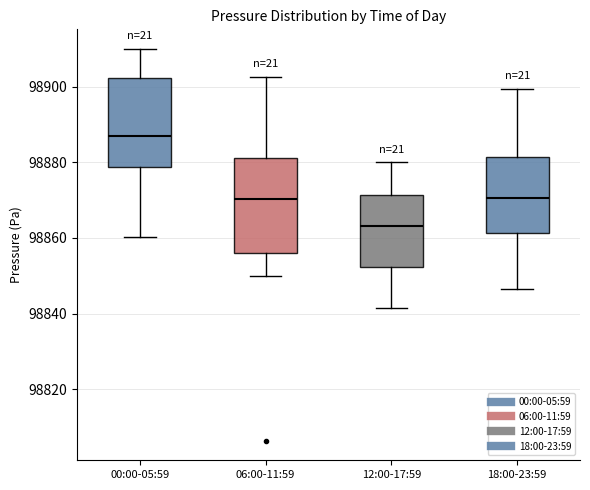

Where does the median line of the box for 06:00-11:59 sit on the y-axis? The values are not printed on the chart, so give them approximately, as read against the axis.

98870